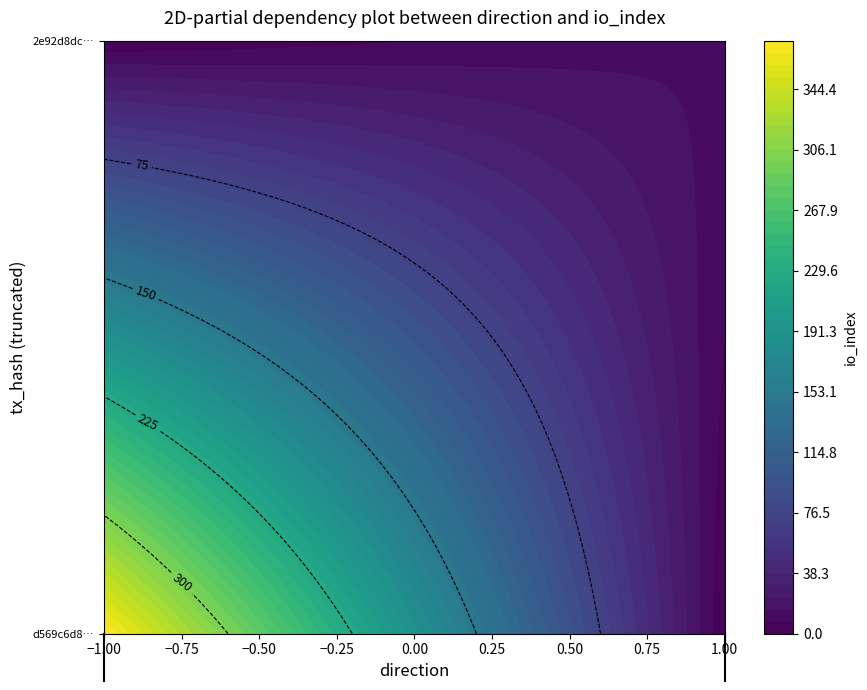

How many values in the 2e92d8dc7099da53a0b47343fb271938c4f5888 series are below 15?

1